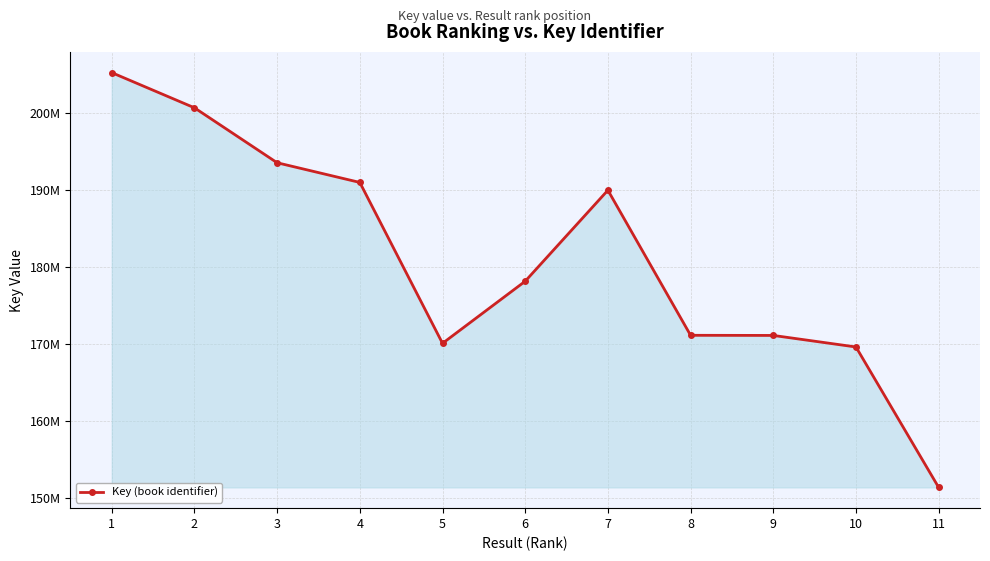

Is this an area chart (filled region under the line)?

Yes